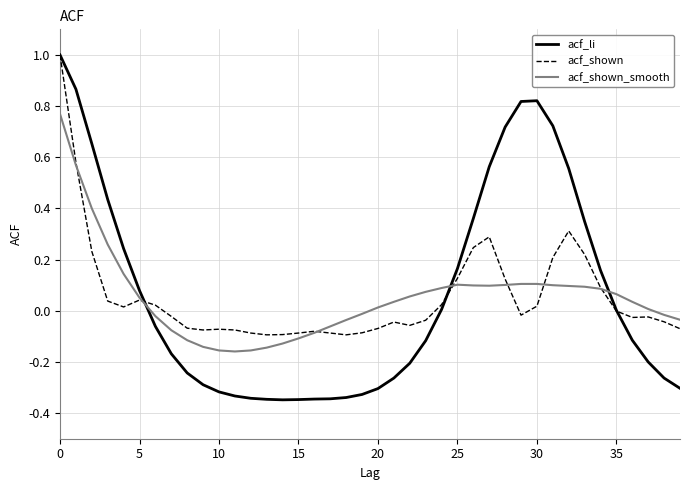

What is the maximum value for acf_shown?

1.0